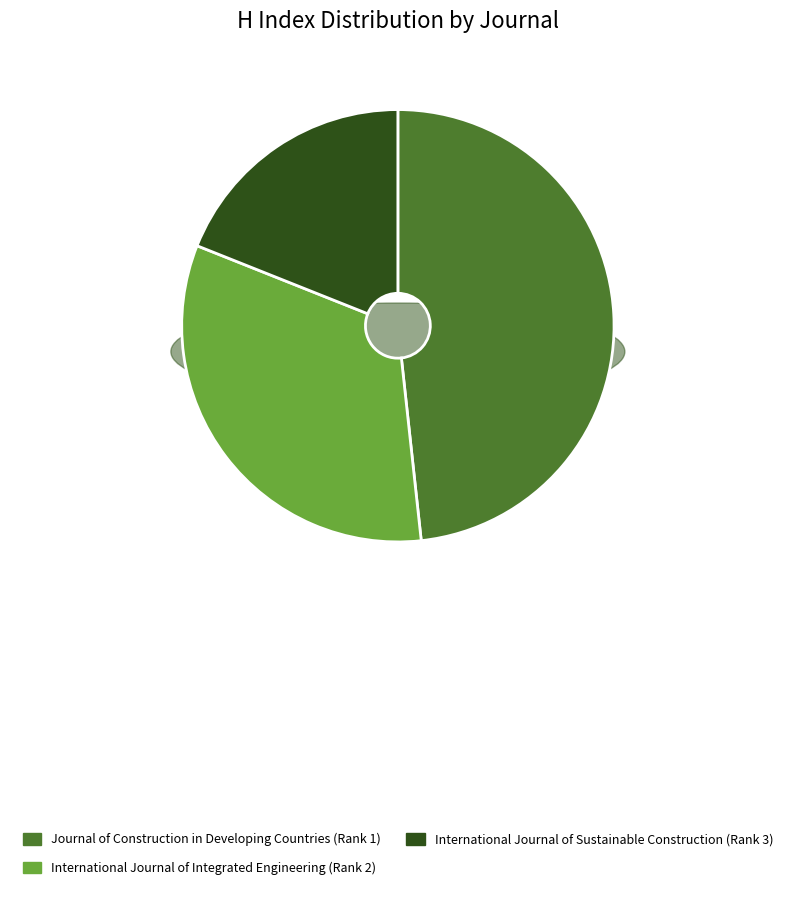

To the nearest percent, what is the combined percentage of International Journal of Sustainable Construction (Rank 3) and Journal of Construction in Developing Countries (Rank 1)?

67%